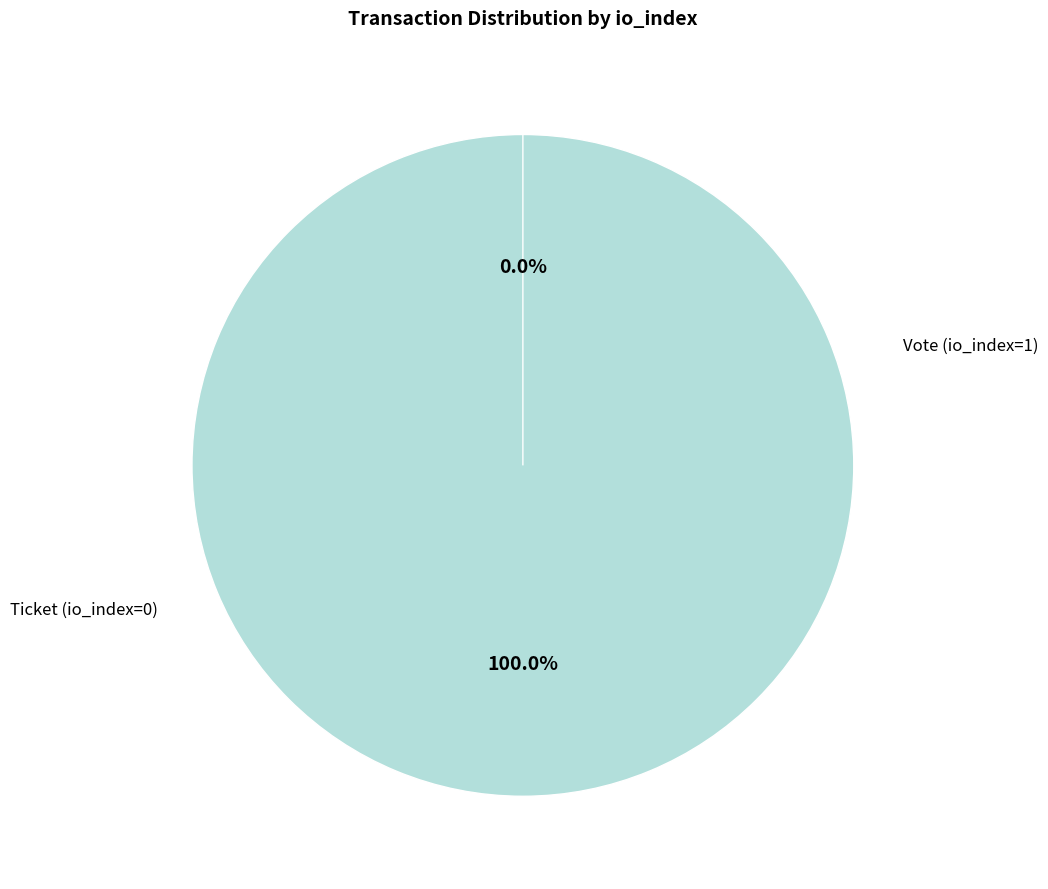

Is it true that Vote (io_index=1) is 99% of the pie?

False